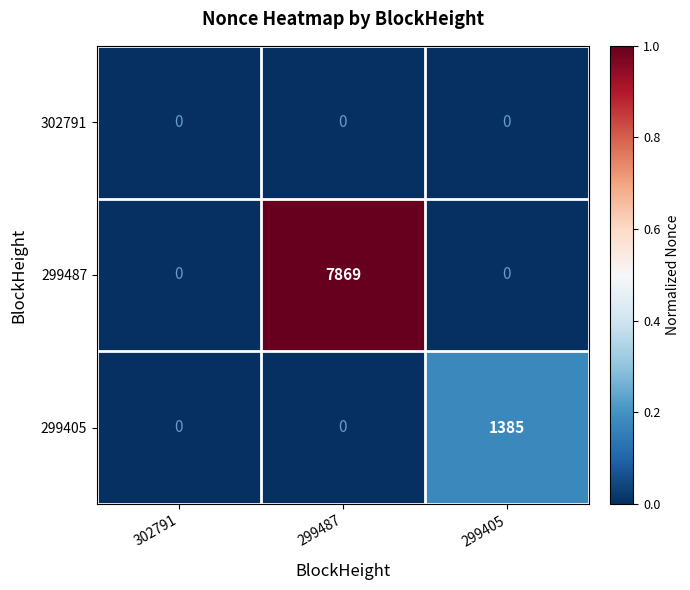

Is it true that 299405 equals 0 at 302791?

True